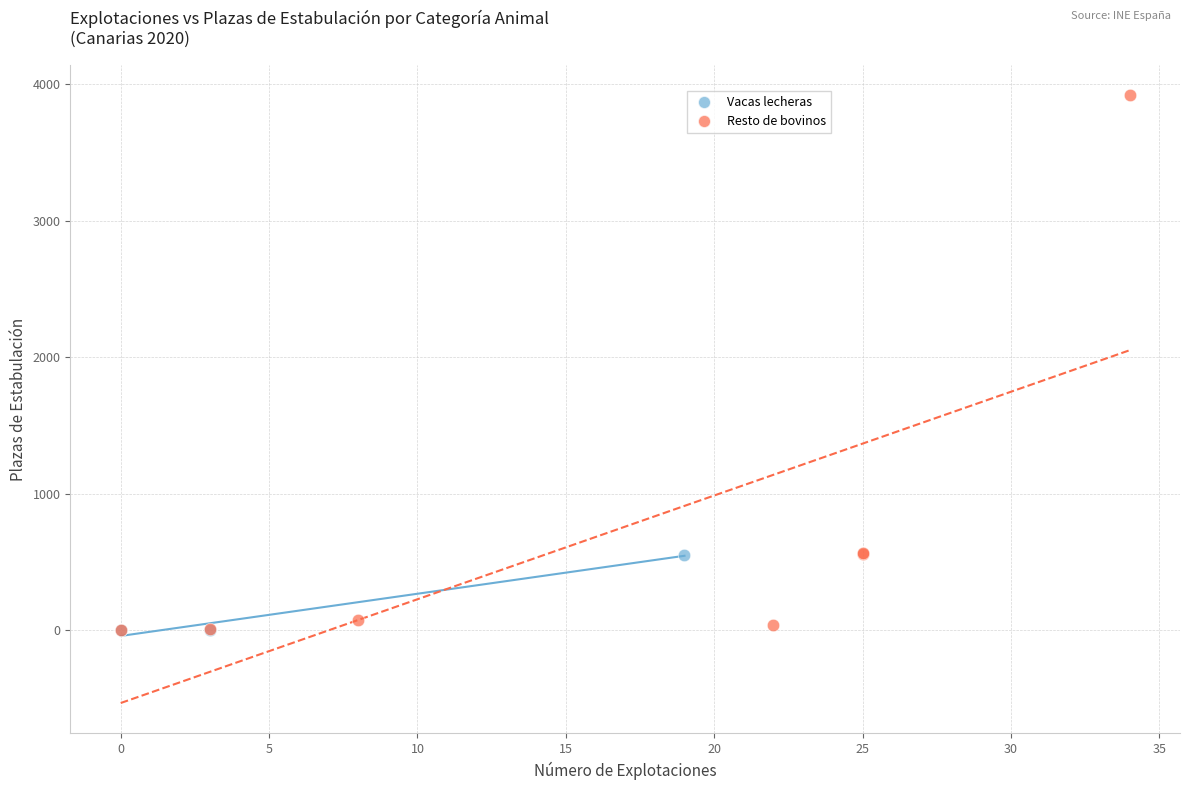

Which series contains the highest Y value?

Resto de bovinos